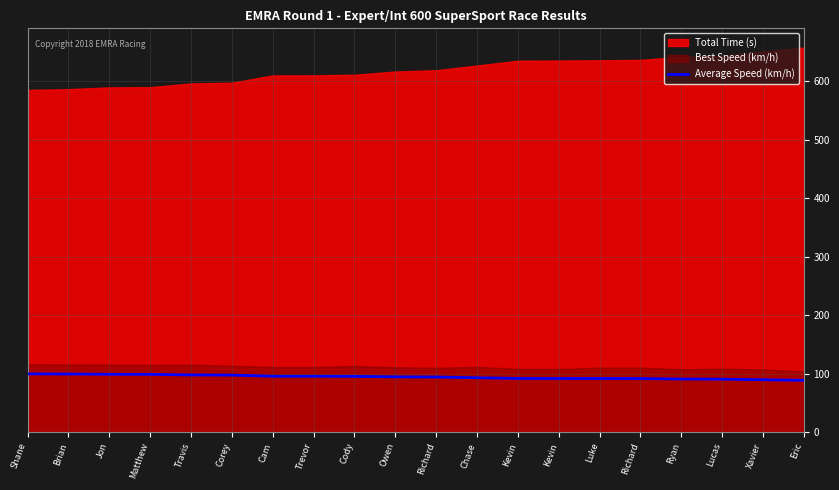

Is it true that the value at Owen is 94.6?

True